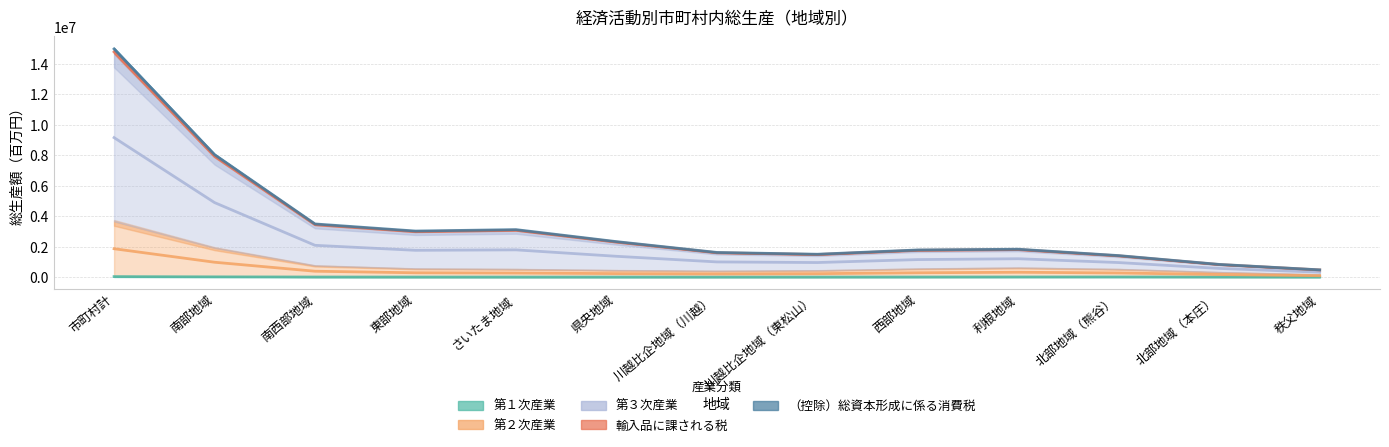

Which series has the widest spread of values?

第３次産業